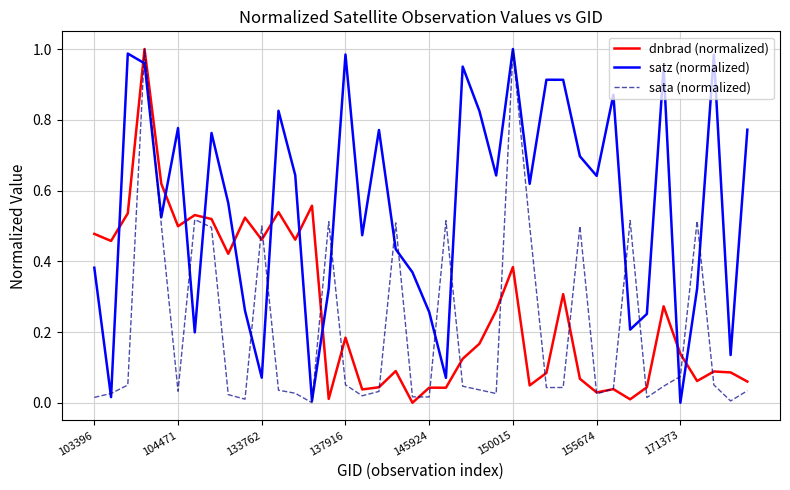

Which series has the largest total across all categories?

satz (normalized)